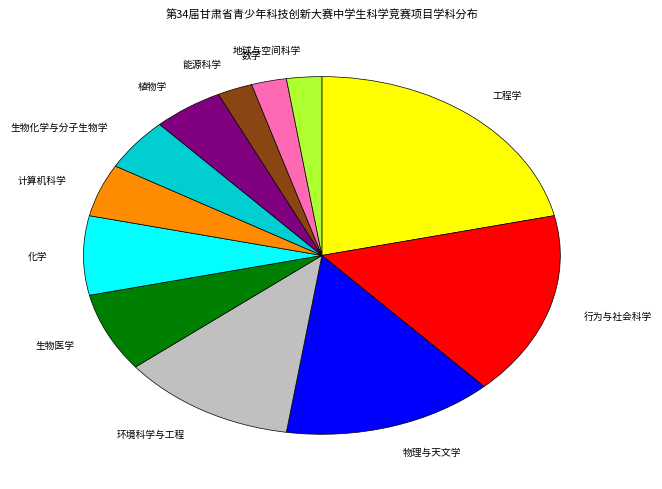

Which slice is the largest?

工程学